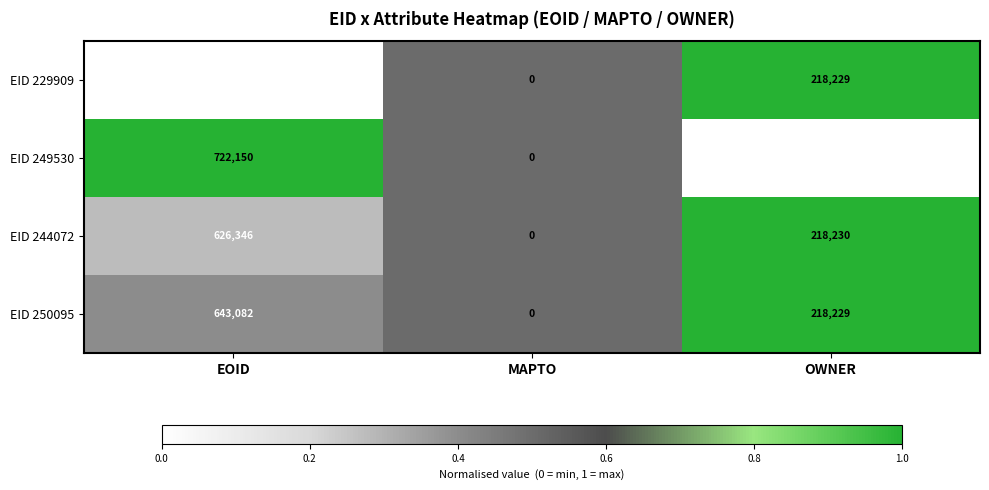

True or false: EID 250095 has a value of 218229 at OWNER.

True